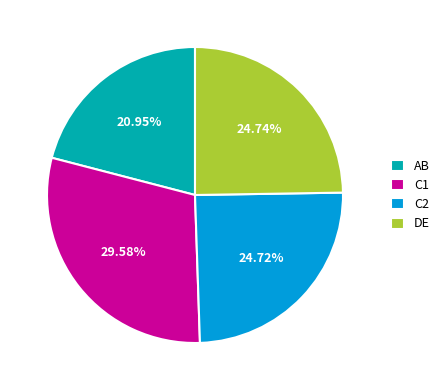

Does any single category account for the majority?

No